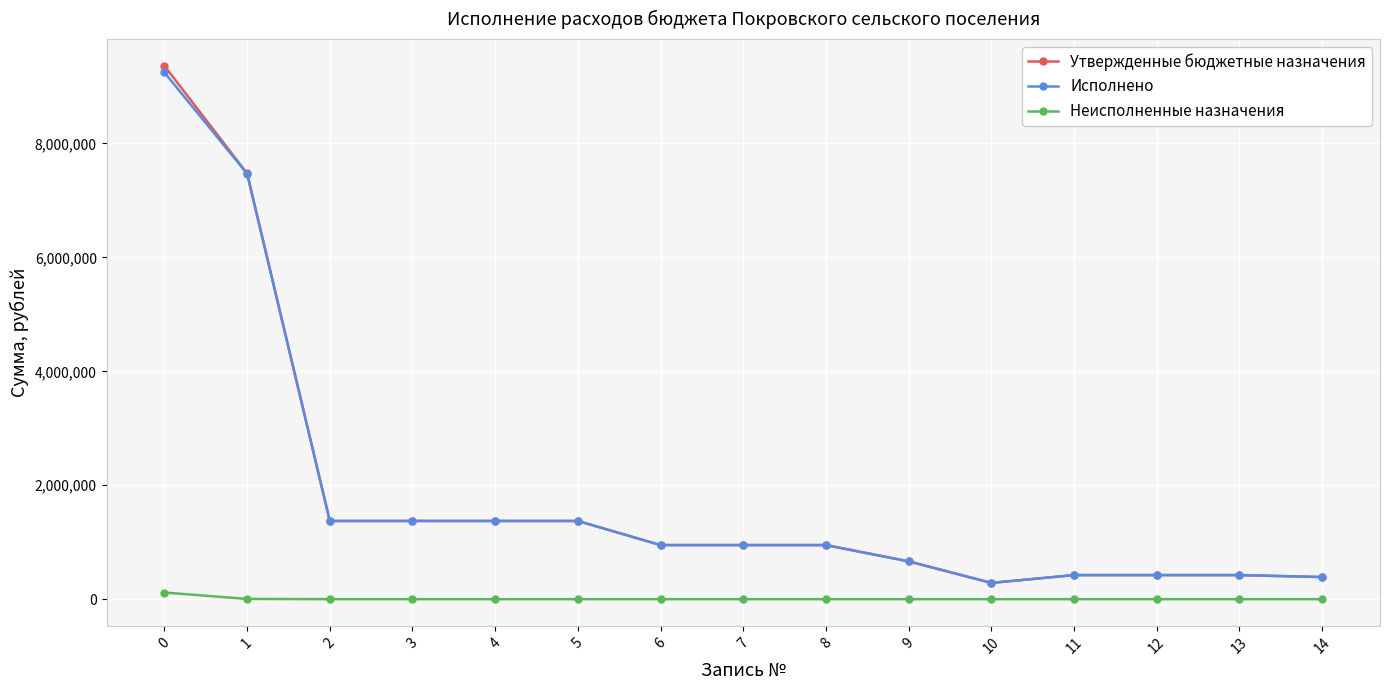

Where is Утвержденные бюджетные назначения nearest to the value 4824423?

1